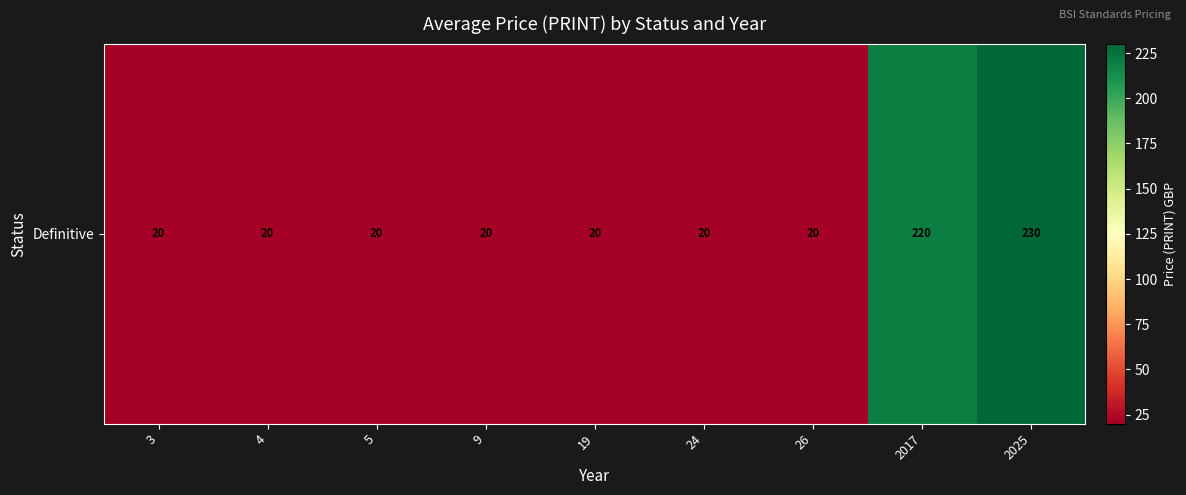

What is the ratio of the value at 3 to the value at 2025?

0.1